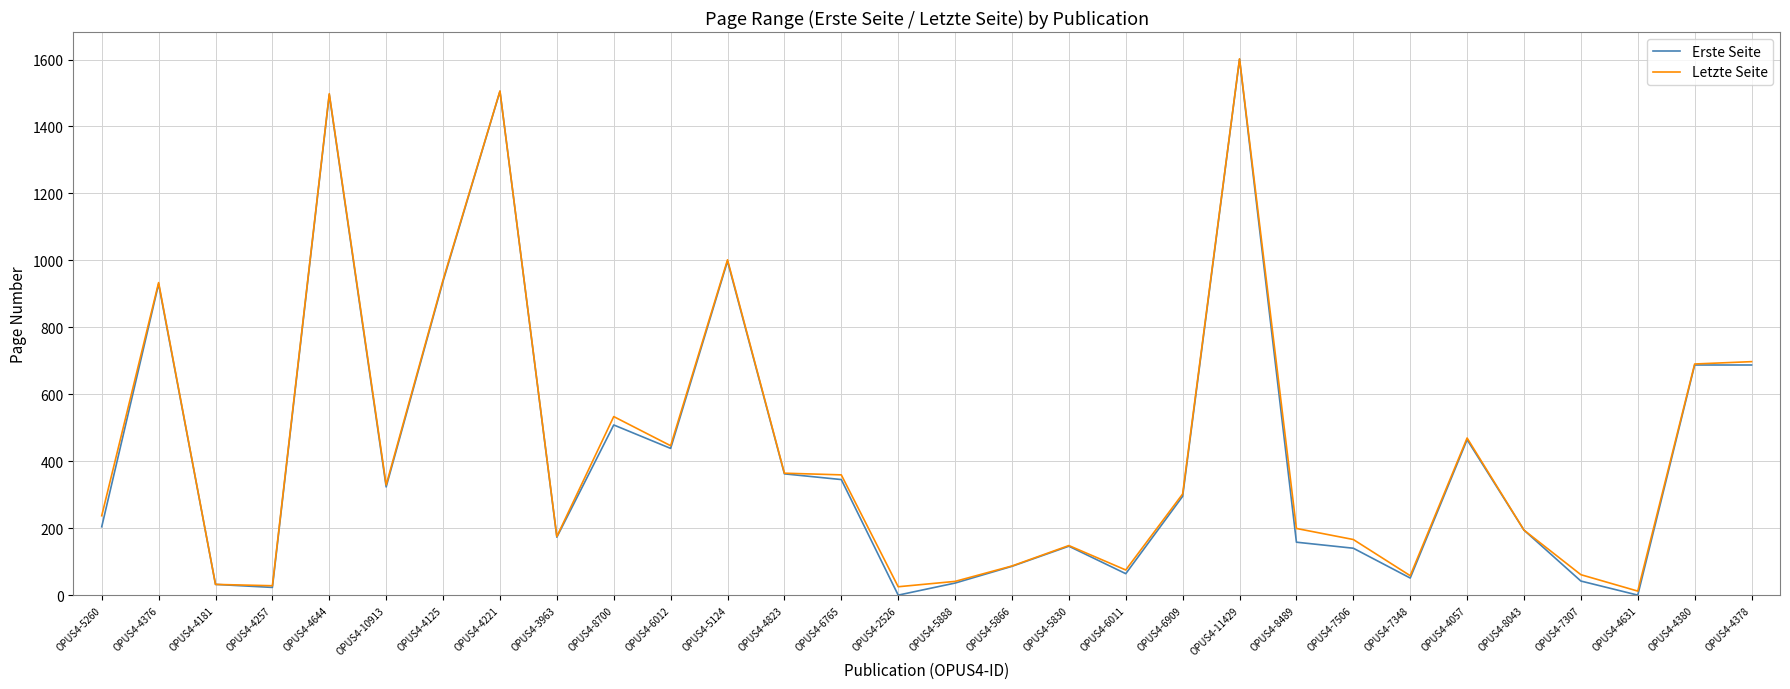

At which category is the sum across all series the highest?

OPUS4-11429